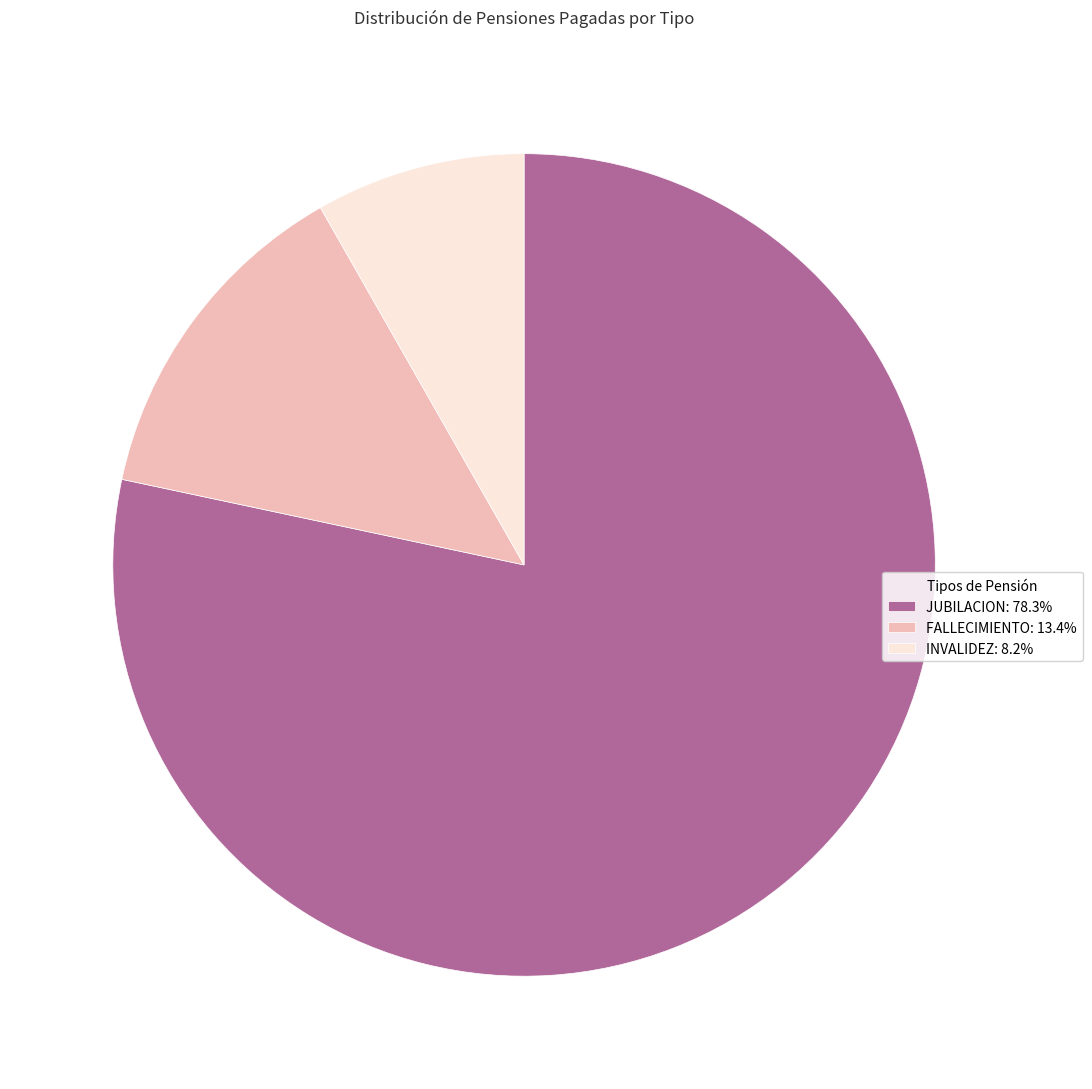

Does INVALIDEZ: 8.2% represent more than half of the total?

No